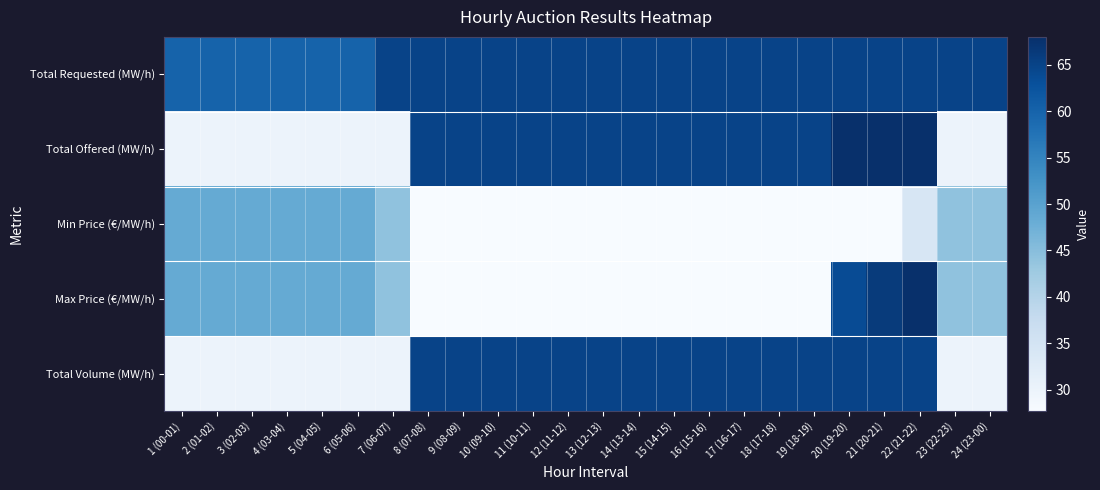

Between 19 (18-19) and 12 (11-12), which is larger?

19 (18-19)